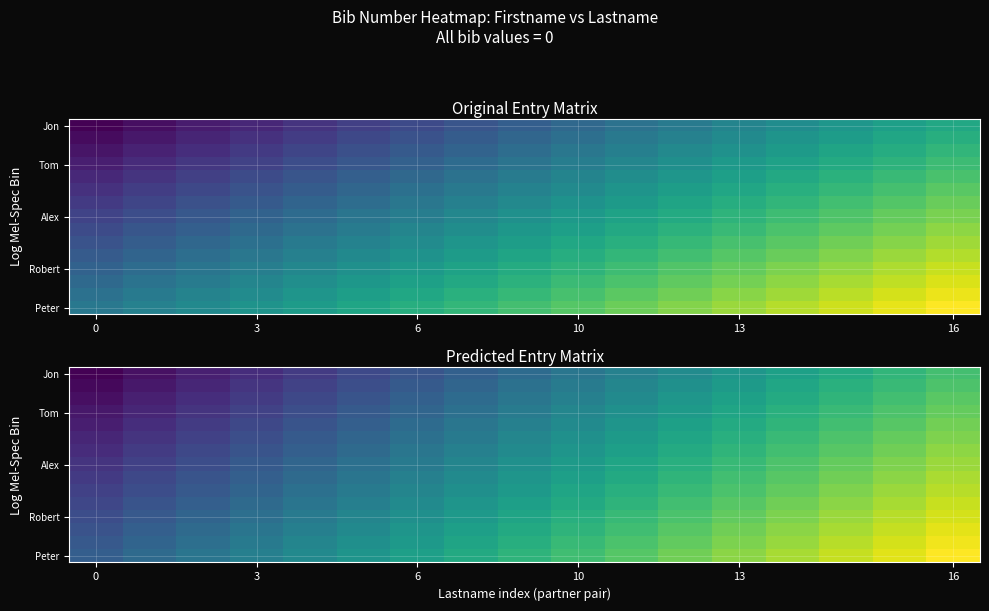

What is the total value across all series at 11?

9.5